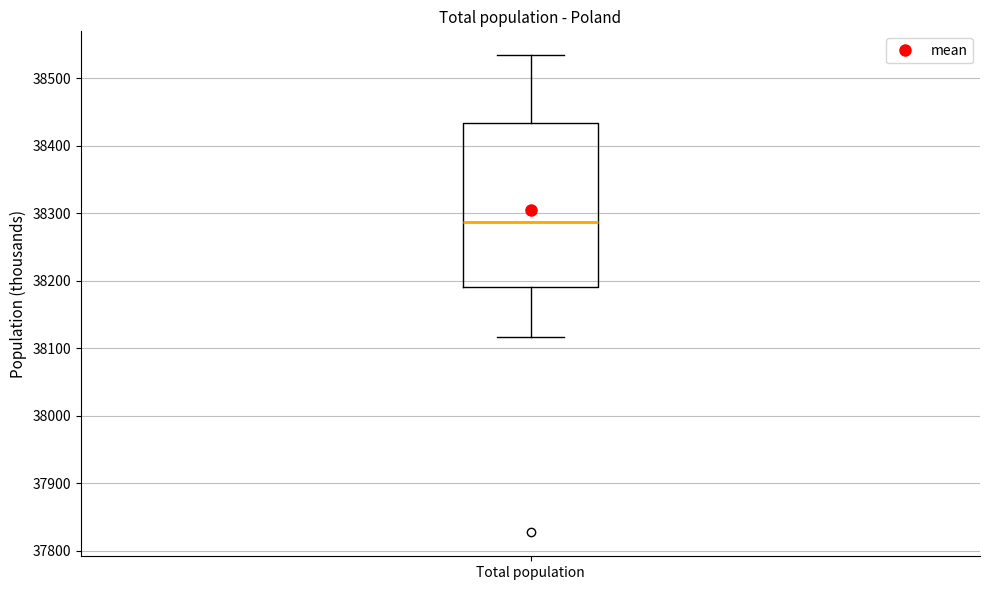

Where does the lower whisker of the box for Total population end on the y-axis? The values are not printed on the chart, so give them approximately, as read against the axis.

38120